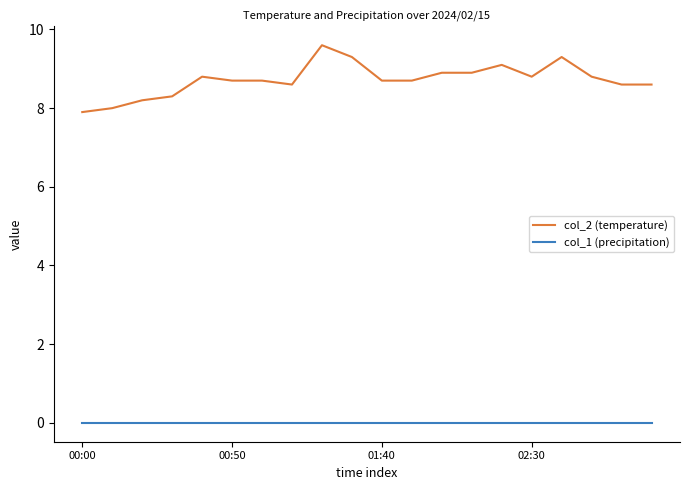

Reading left to right, what are all the values shown in this chart?

col_2 (temperature): 7.9	8.0	8.2	8.3	8.8	8.7	8.7	8.6	9.6	9.3	8.7	8.7	8.9	8.9	9.1	8.8	9.3	8.8	8.6	8.6
col_1 (precipitation): 0.0	0.0	0.0	0.0	0.0	0.0	0.0	0.0	0.0	0.0	0.0	0.0	0.0	0.0	0.0	0.0	0.0	0.0	0.0	0.0